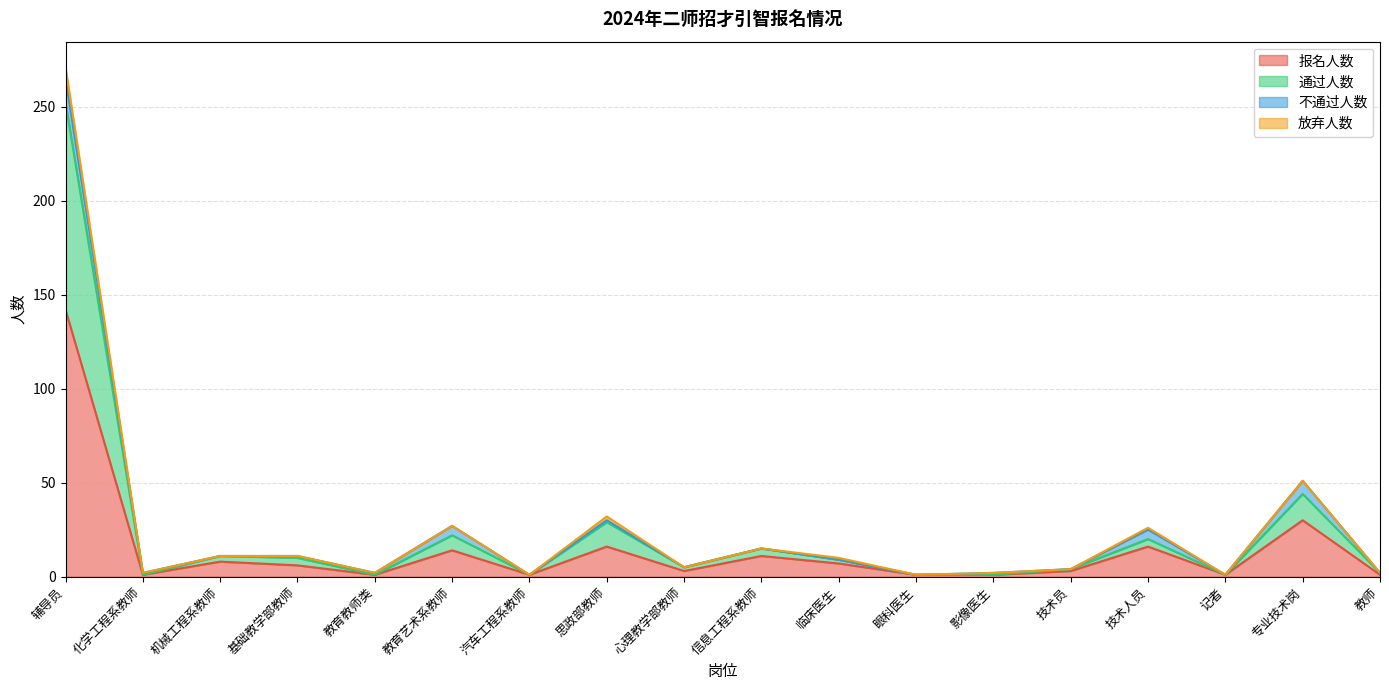

How many lines are shown in the chart?

4